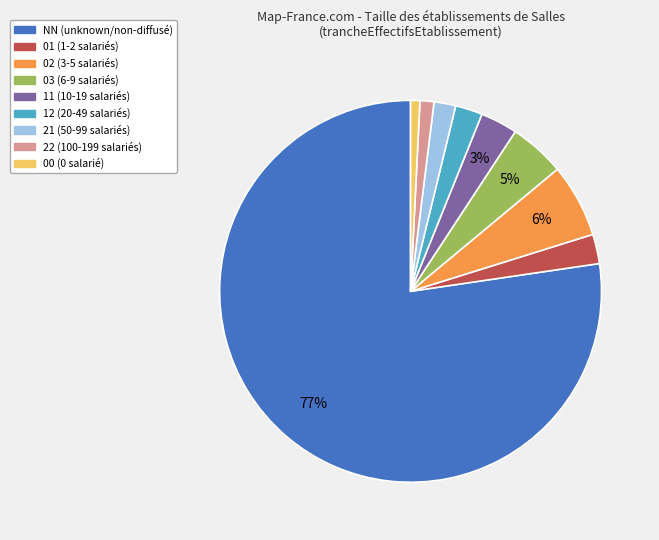

Is there any slice that represents more than half of the pie?

Yes